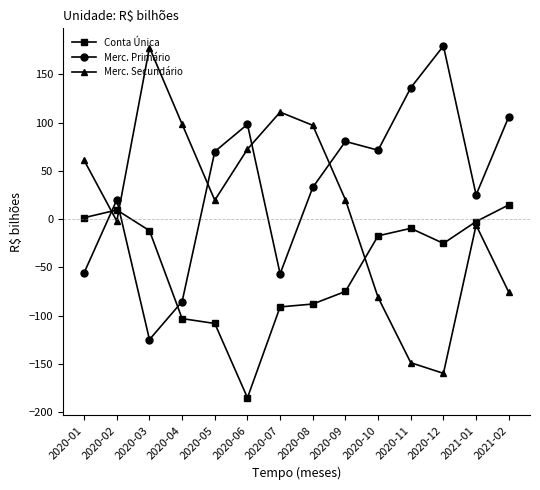

What is the total value across all series at 2020-10?

-27.3